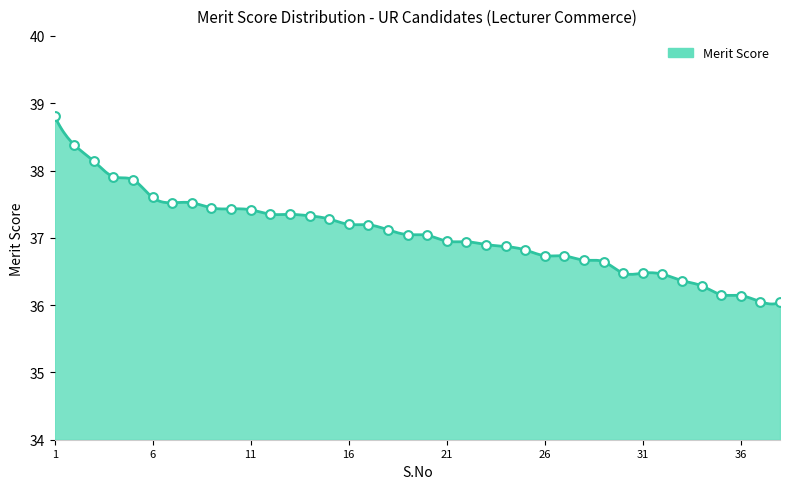

What is the change in value from 6 to 24?

-0.7